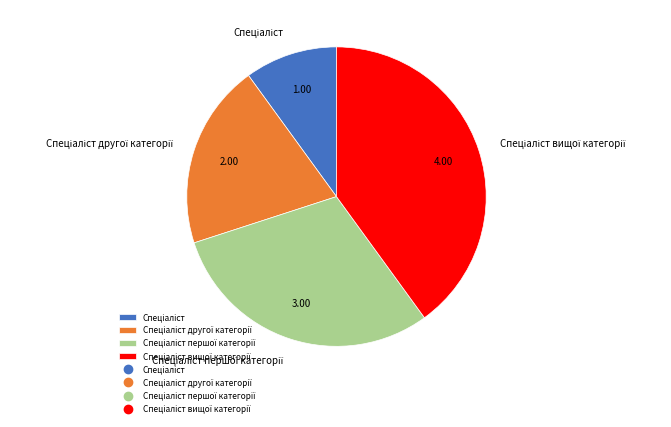

Is there a majority slice in this chart?

No